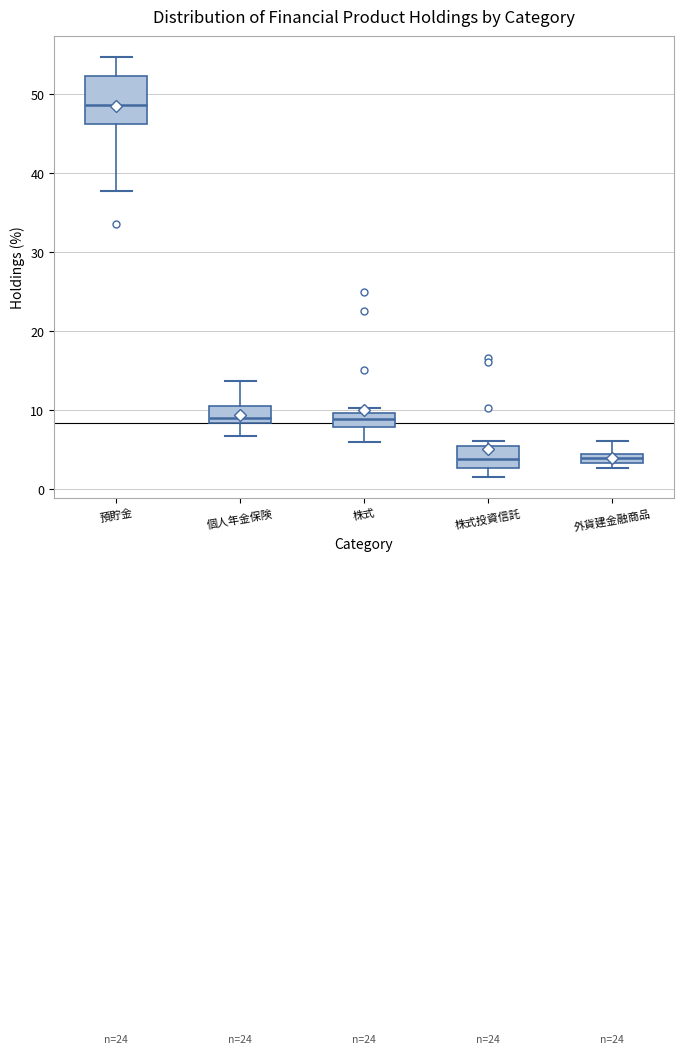

Which box is the tallest, from its lower edge to its upper edge?

預貯金